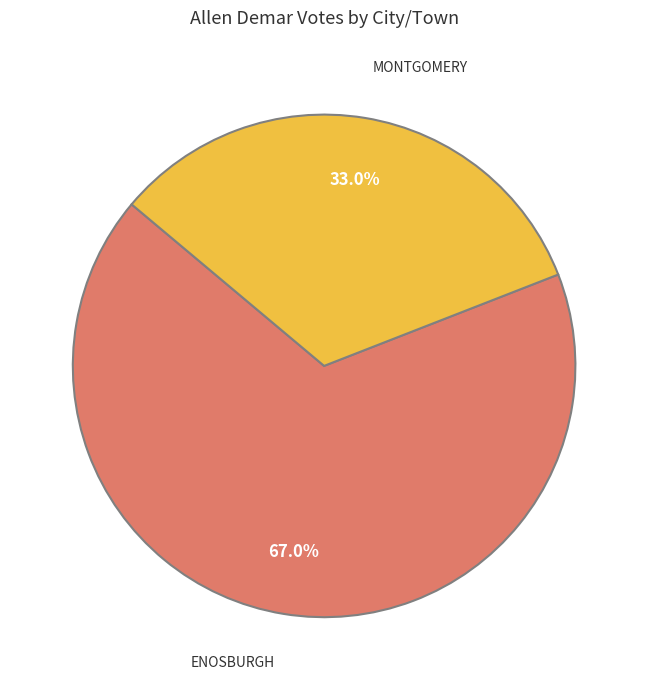

Does any single category account for the majority?

Yes